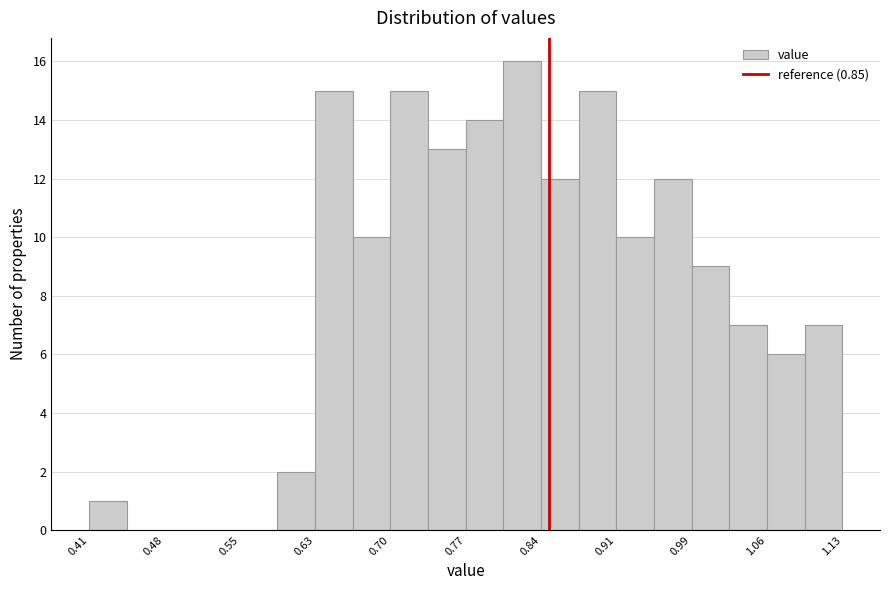

Read against the x-axis, roughly where is the centre of the tallest bar?

0.82